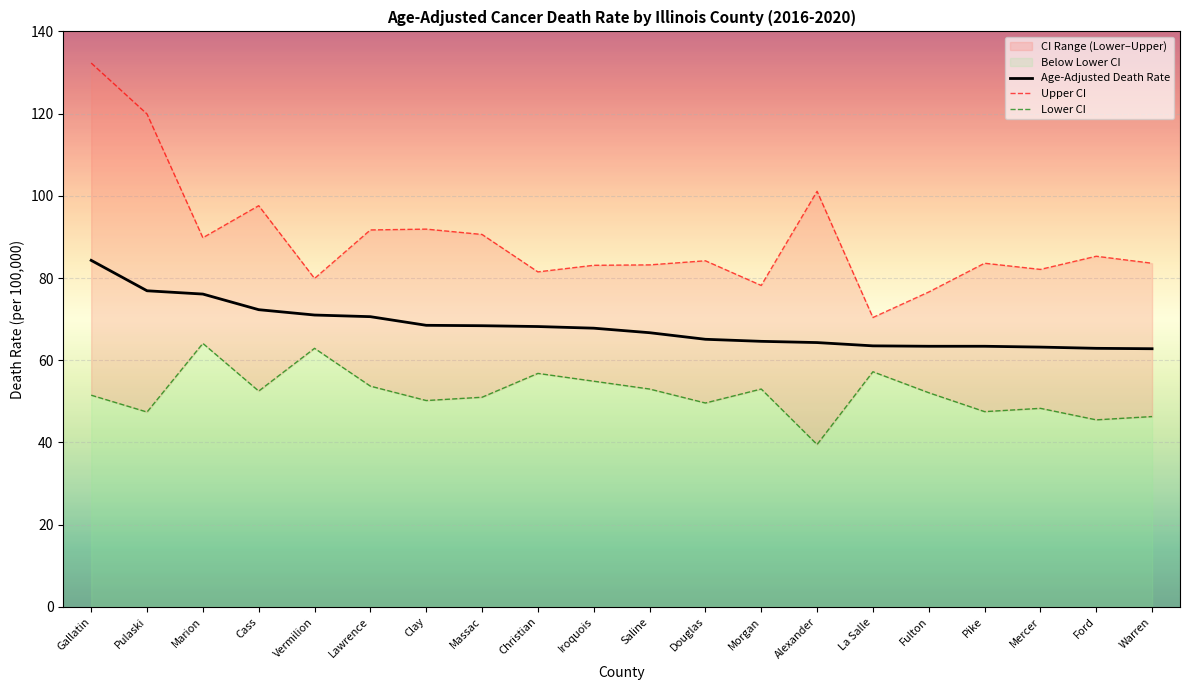

How many lines are shown in the chart?

3